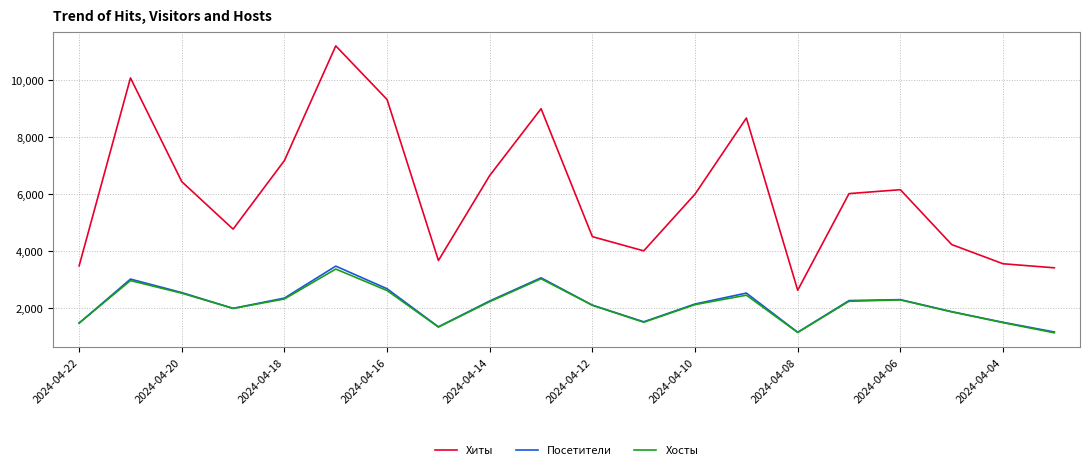

What are all the series names shown in the legend?

Хиты, Посетители, Хосты